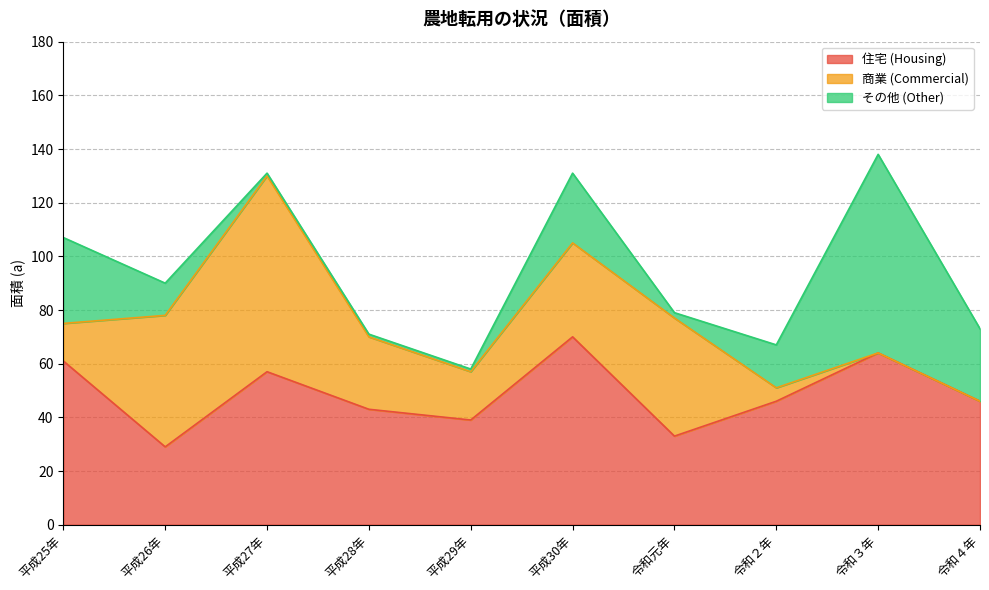

At which category is the sum across all series the highest?

令和３年